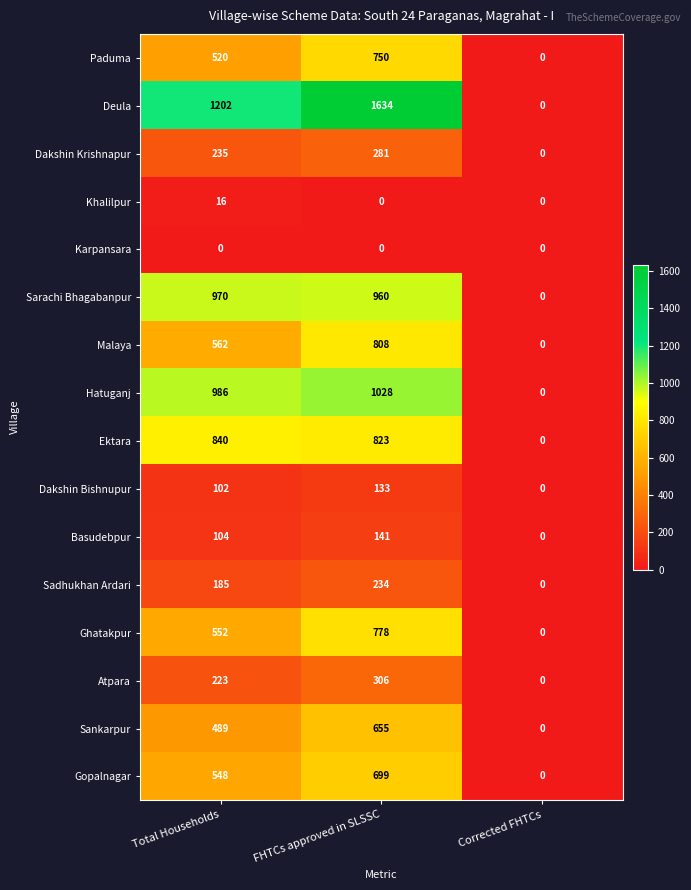

The Basudebpur series shows 235 at FHTCs approved in SLSSC. True or false?

False